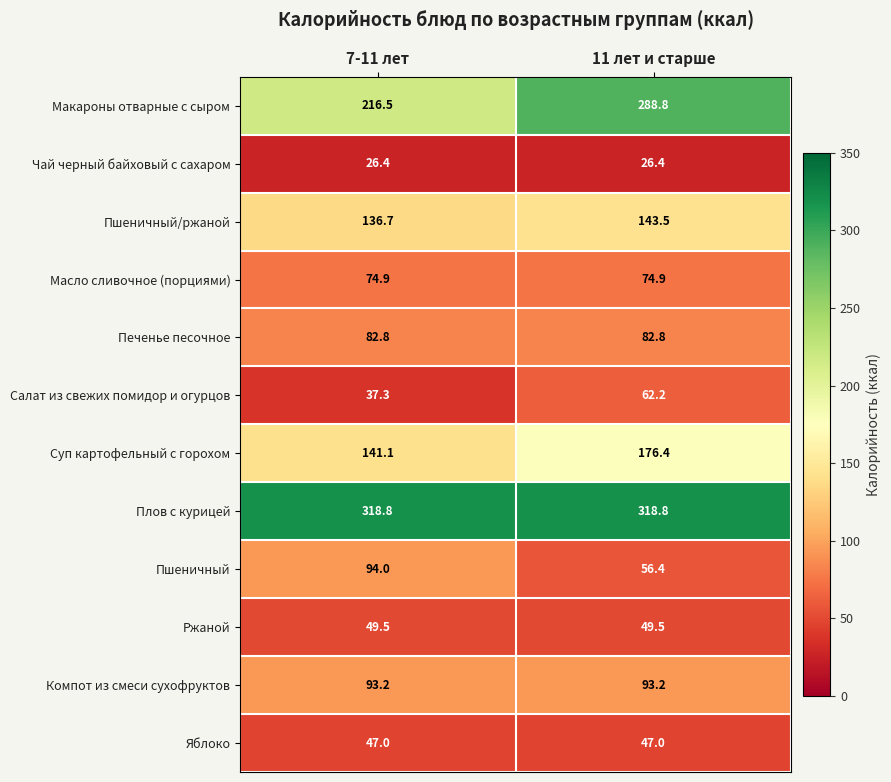

What is the total value across all series at 7-11 лет?

1318.2